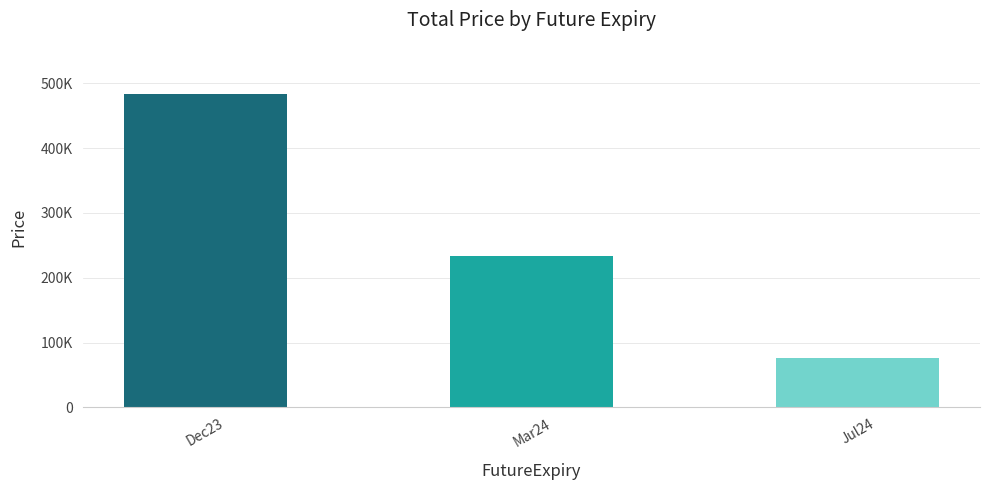

Does the chart contain stacked bars?

No